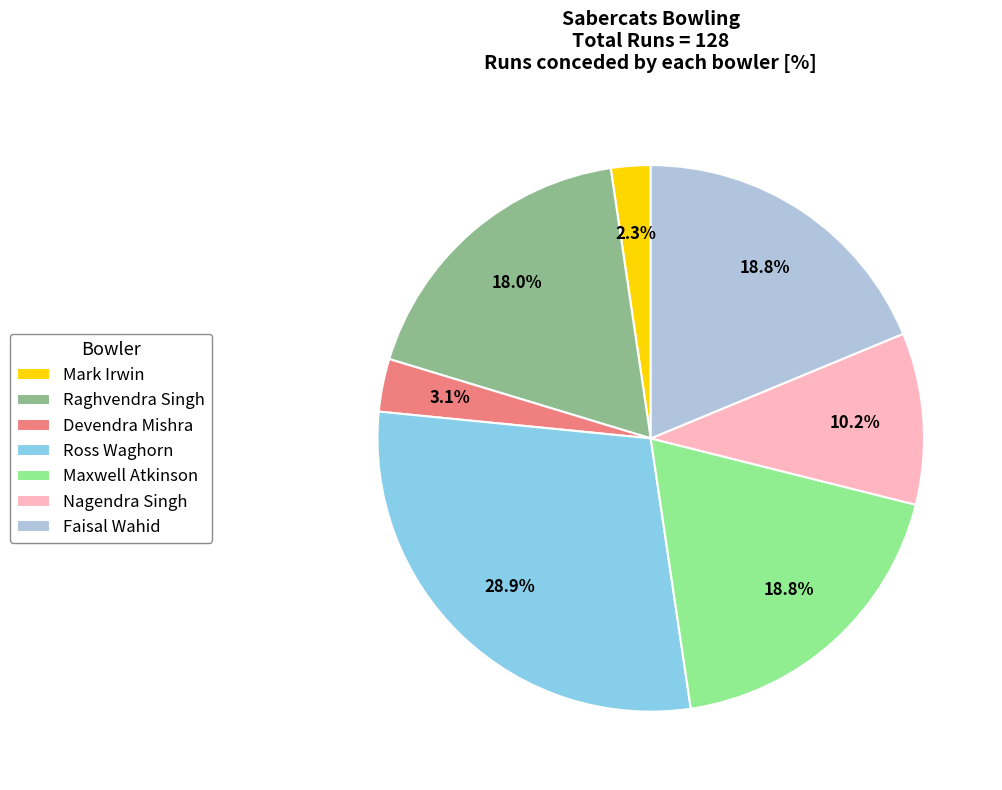

To the nearest percent, what is the combined percentage of Ross Waghorn and Maxwell Atkinson?

48%